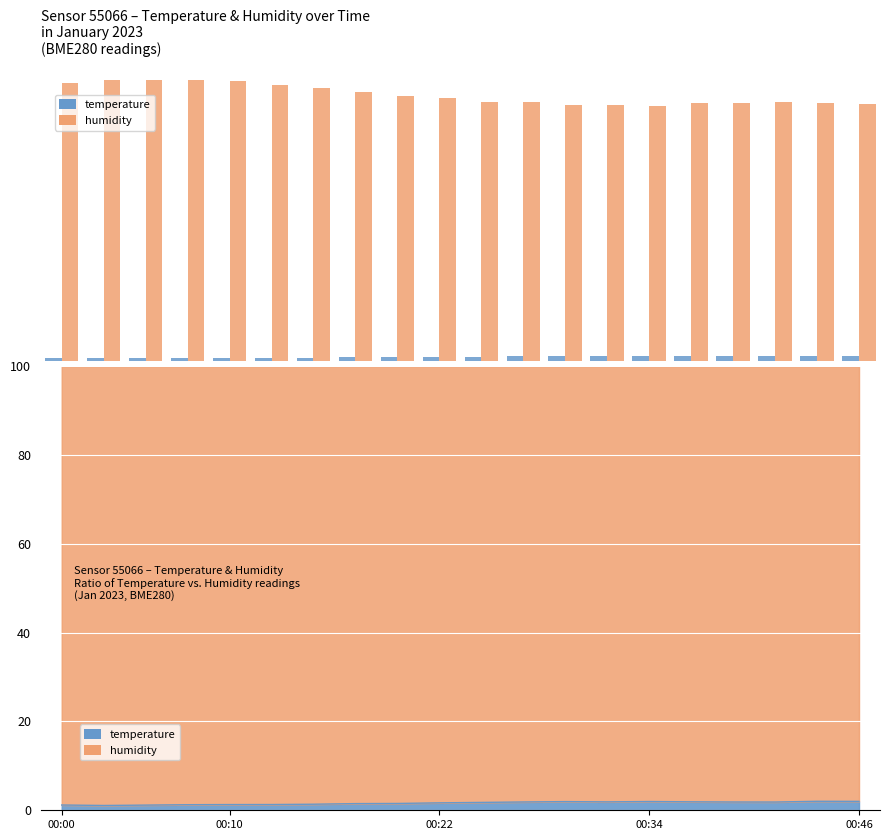

What are all the series names shown in the legend?

temperature, humidity